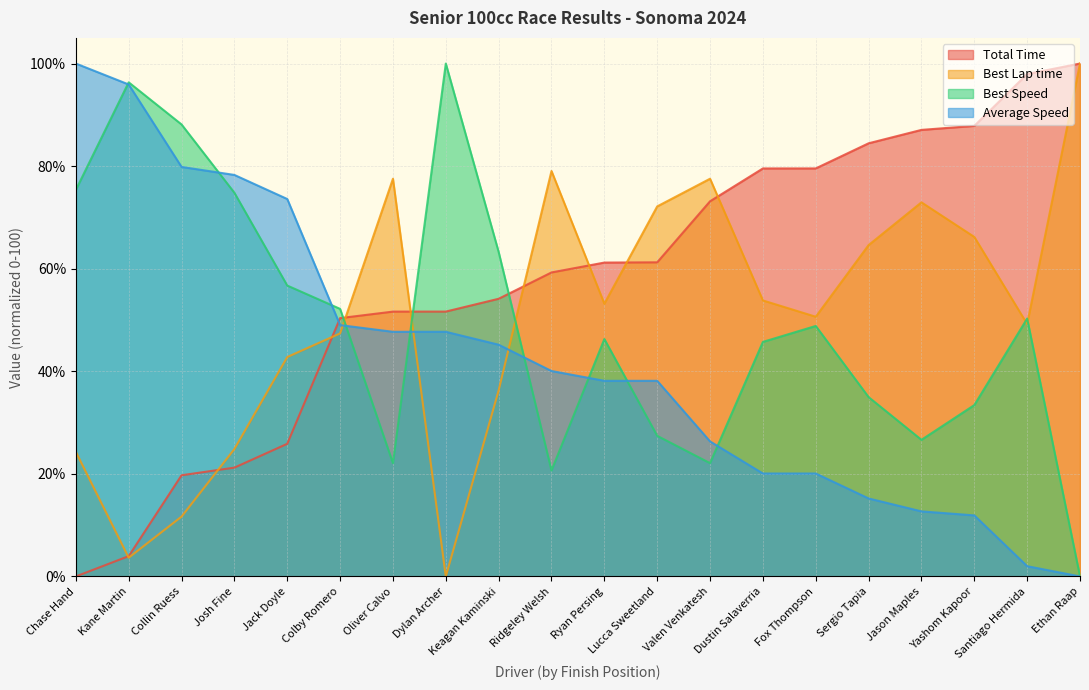

What is the difference between the Average Speed values at Chase Hand and Valen Venkatesh?

73.7